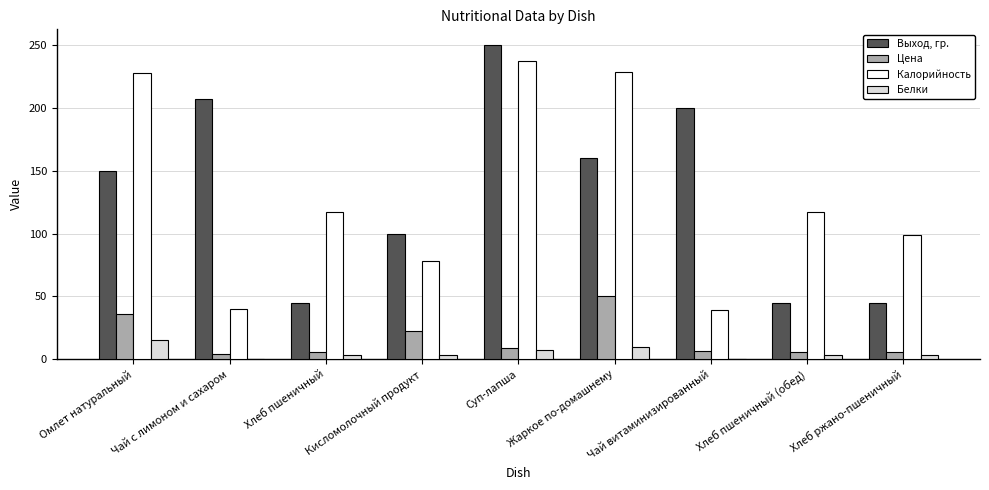

Between Чай с лимоном и сахаром and Хлеб пшеничный (обед), which series saw the biggest shift?

Выход, гр.